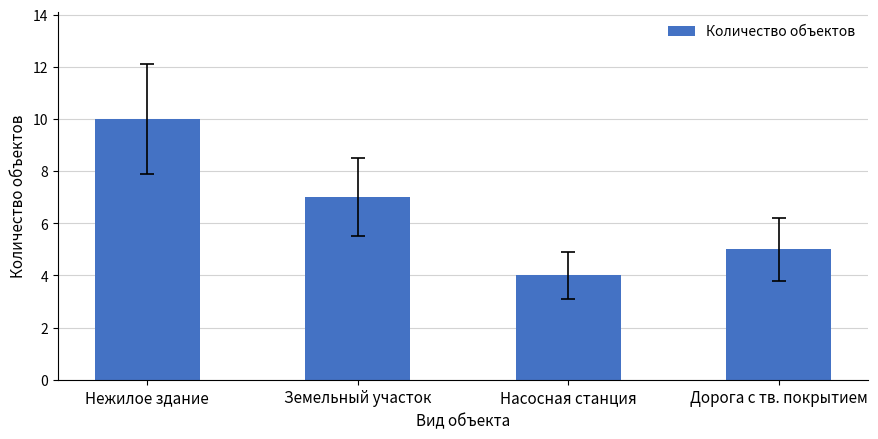

List the labels in order of value, largest first.

Нежилое здание, Земельный участок, Дорога с тв. покрытием, Насосная станция